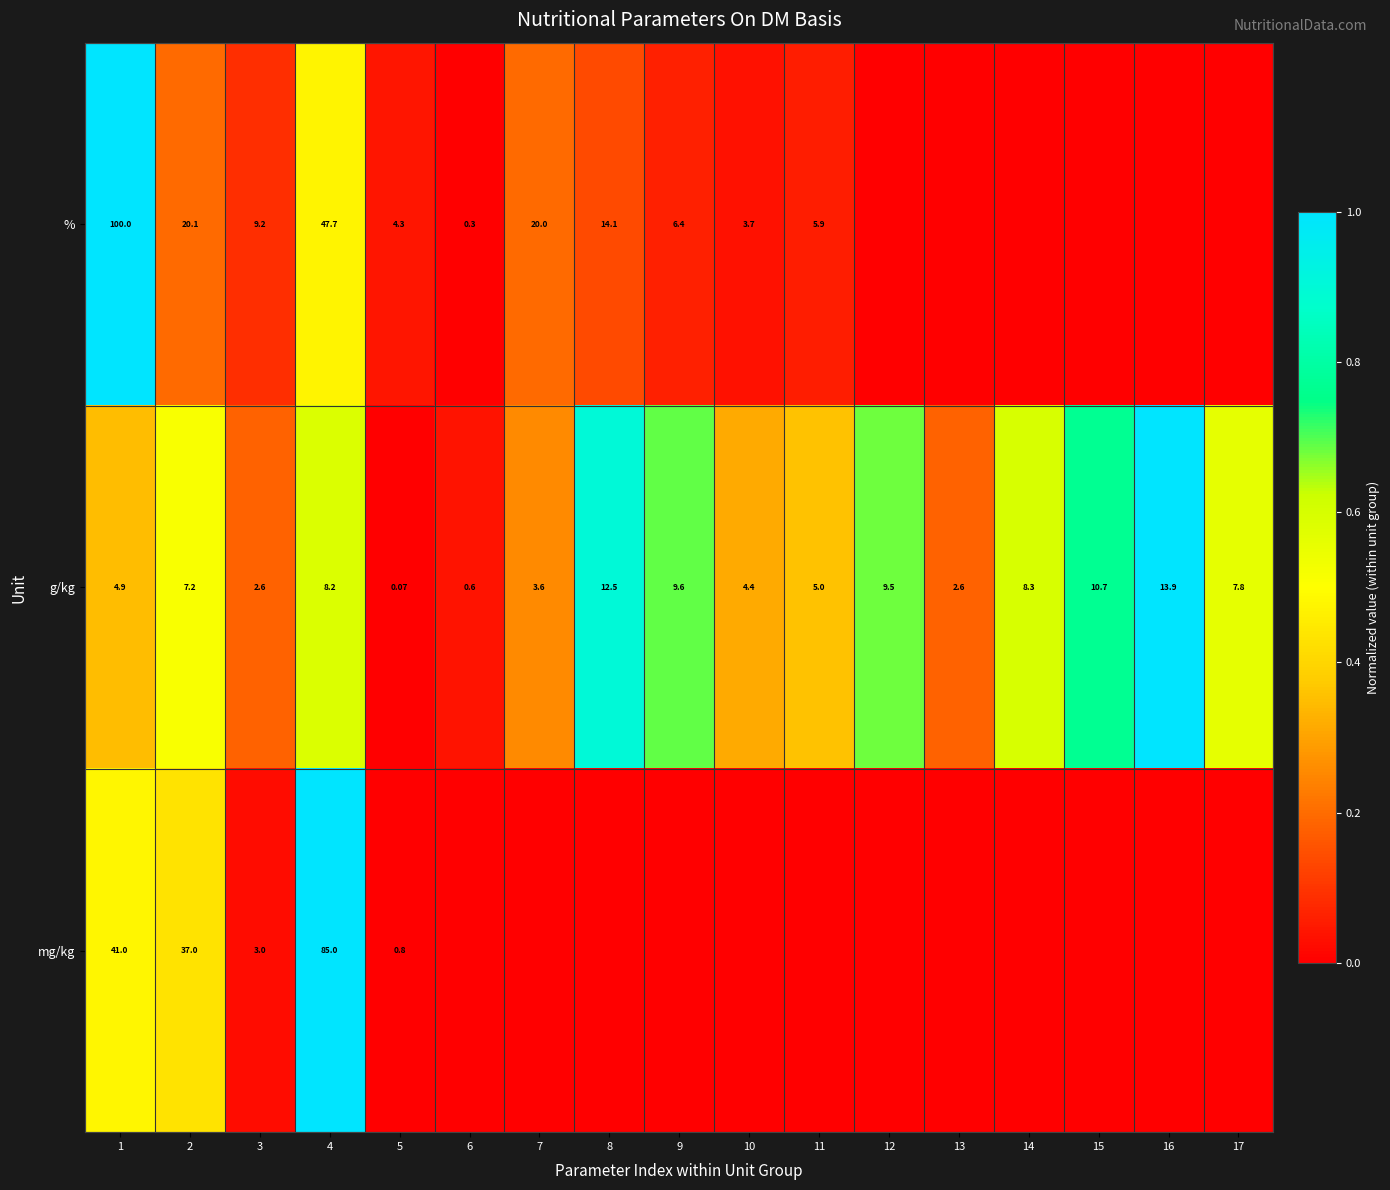

Which series changed the most between 2 and 3?

mg/kg